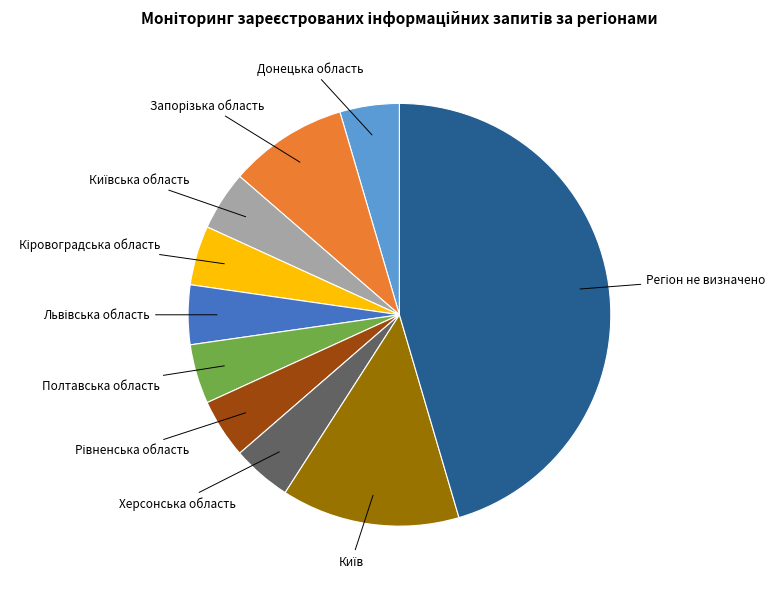

Is there a majority slice in this chart?

No